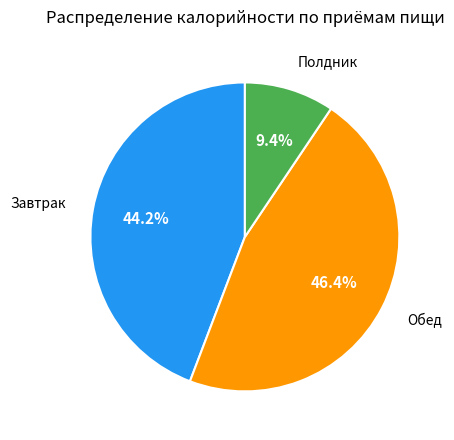

Is there any slice that represents more than half of the pie?

No